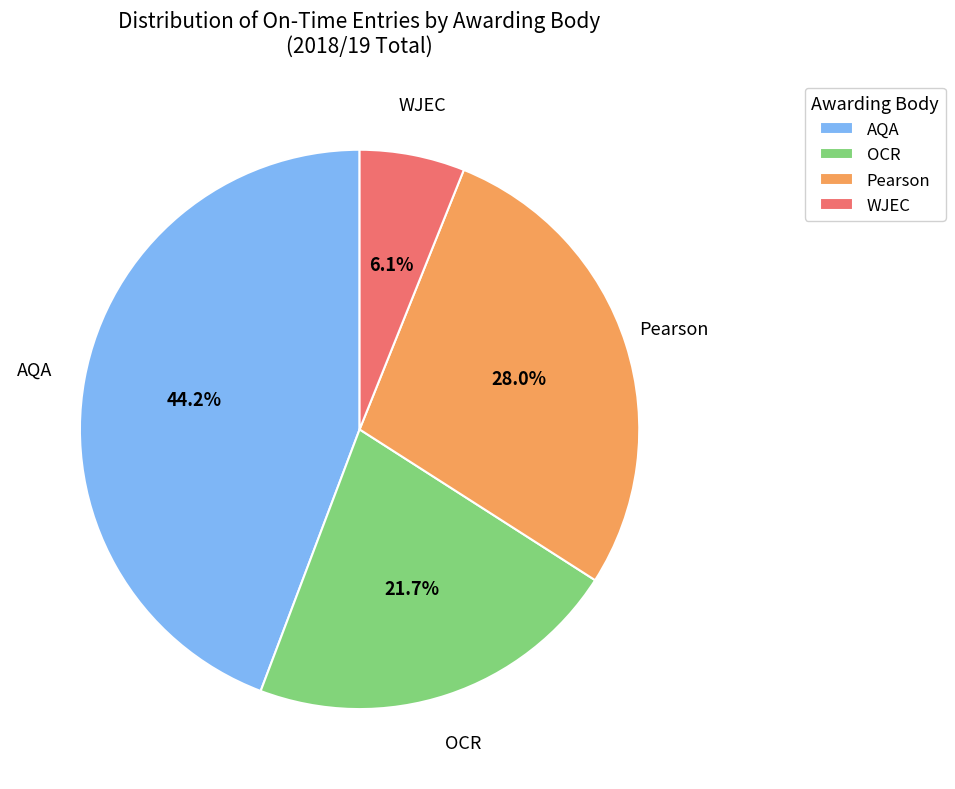

Does AQA account for over 50% of the chart?

No